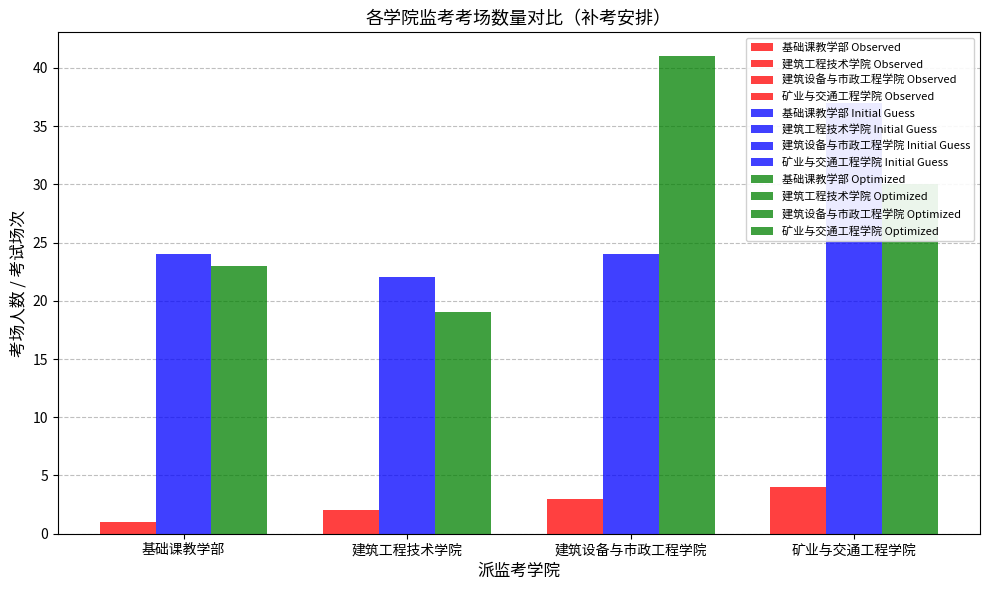

Rank the series at 矿业与交通工程学院 from highest to lowest value.

Initial Guess, Optimized, Observed